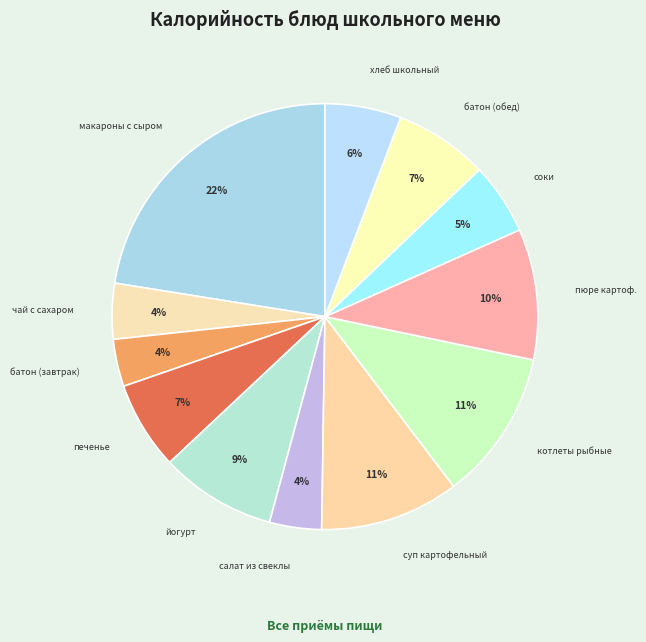

How many slices are in this pie chart?

12